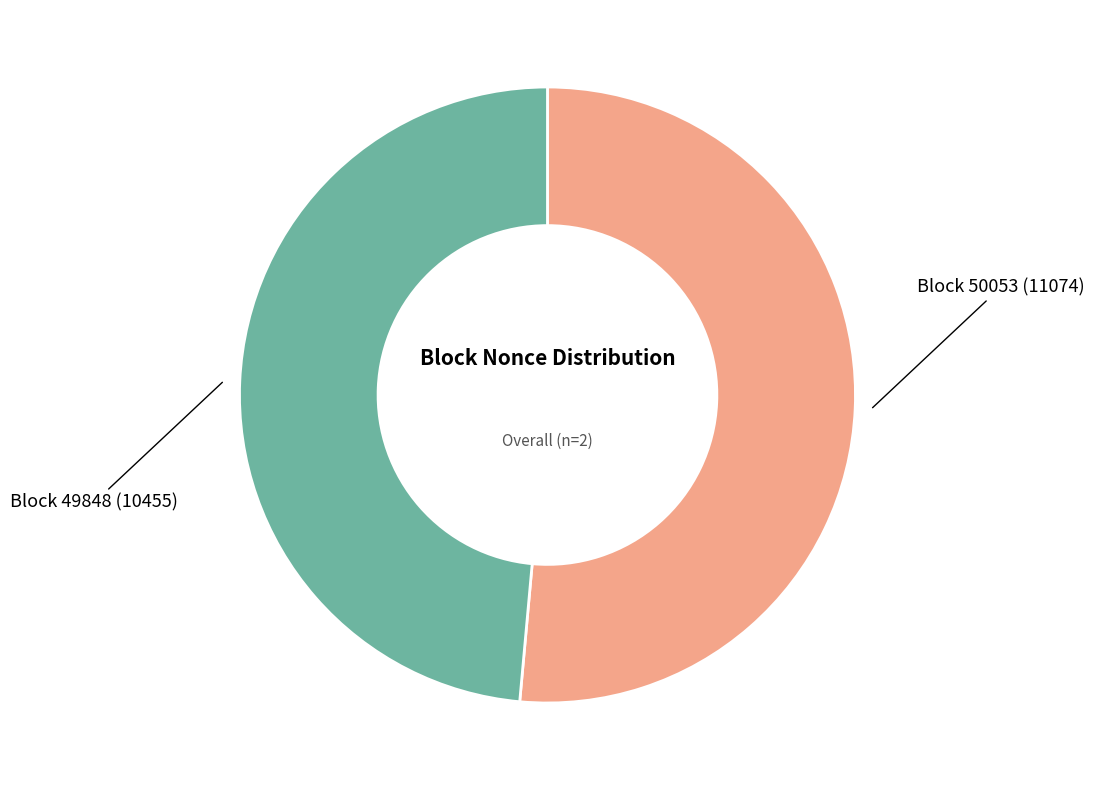

Which slice is the largest?

Block 50053 (11074)